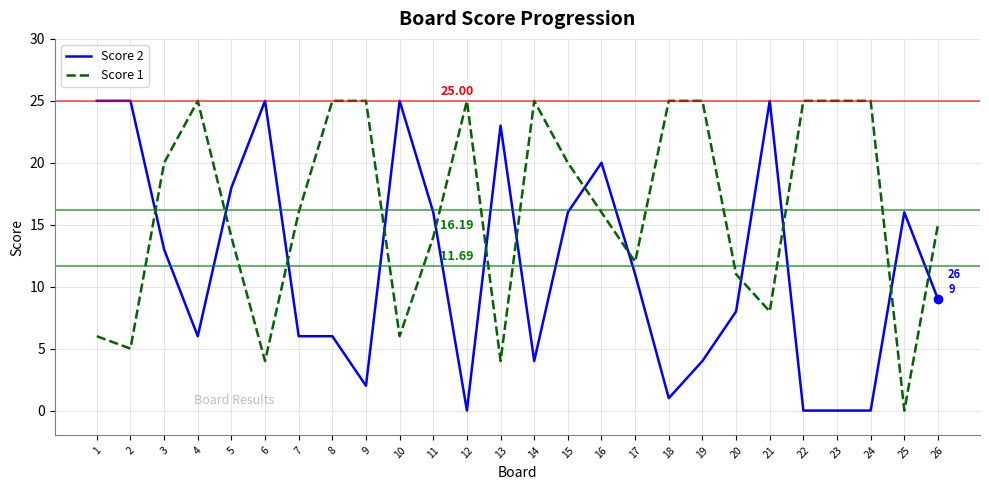

Is the value of Score 2 at 6 greater than the value of Score 1 at 21?

Yes